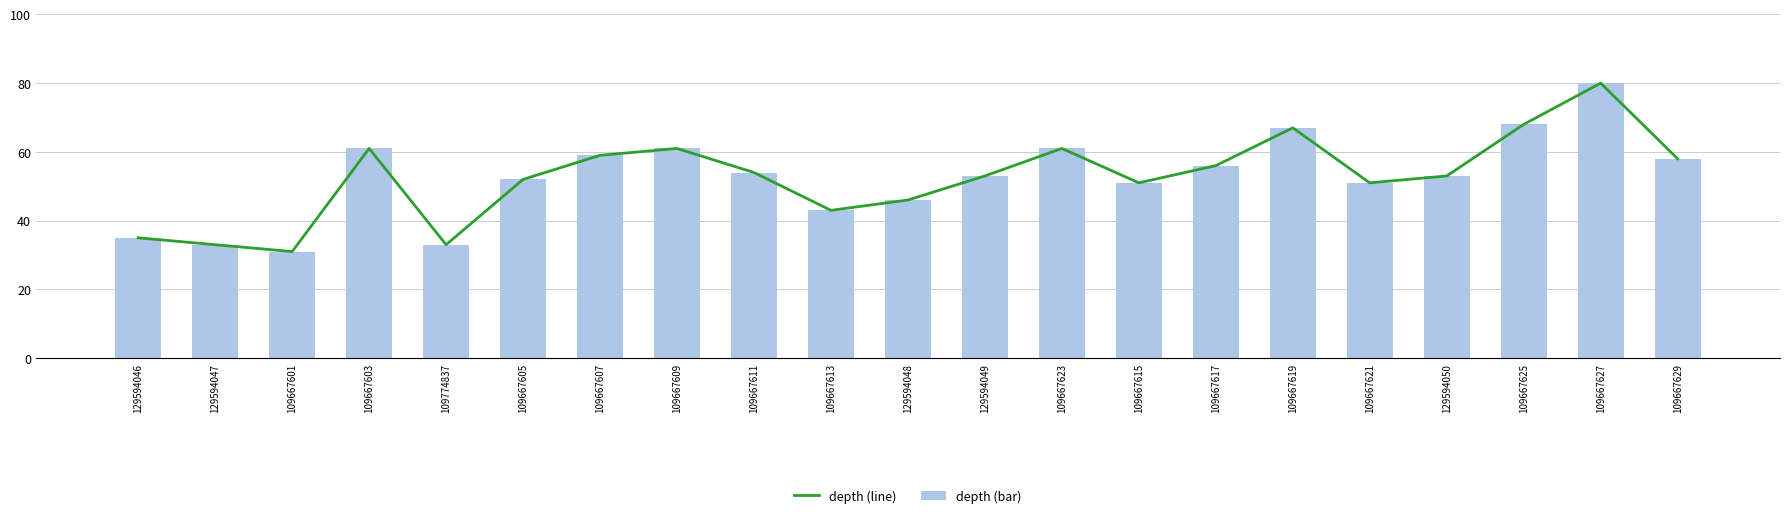

Reading right to left, what are all the values shown in this chart?

depth (line): 58	80	68	53	51	67	56	51	61	53	46	43	54	61	59	52	33	61	31	33	35
depth (bar): 58	80	68	53	51	67	56	51	61	53	46	43	54	61	59	52	33	61	31	33	35